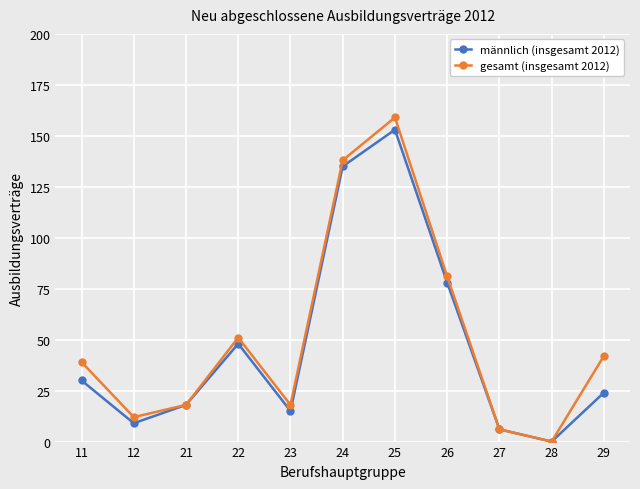

What is the value of the gesamt (insgesamt 2012) point at the 1st from the left?

39